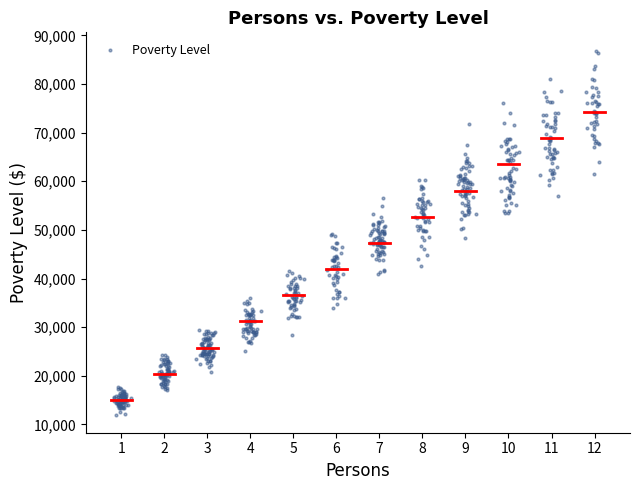

What is the range of Y values (max minus min)?

74834.7